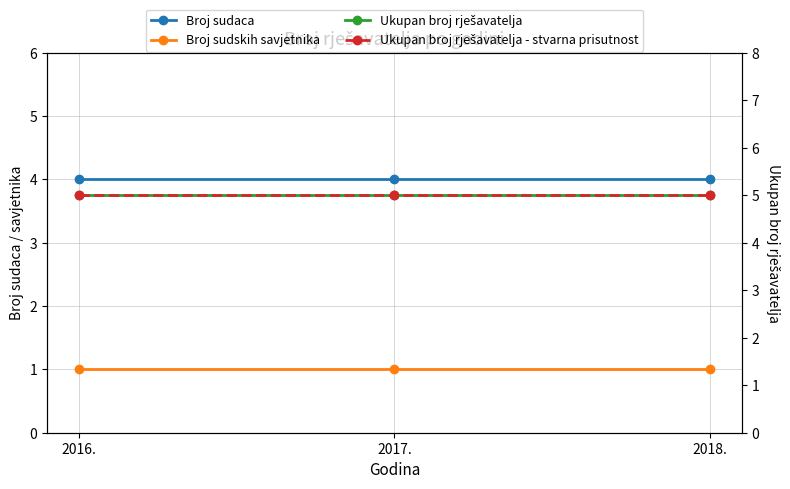

Count the number of data series in this chart.

4